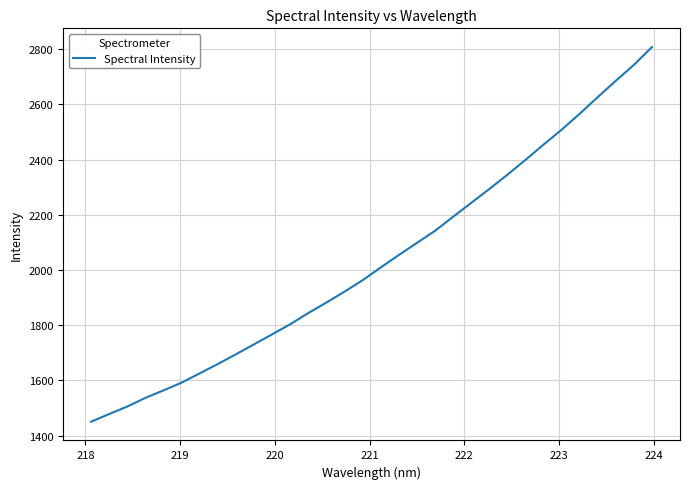

What is the maximum value shown in the chart?

2808.0